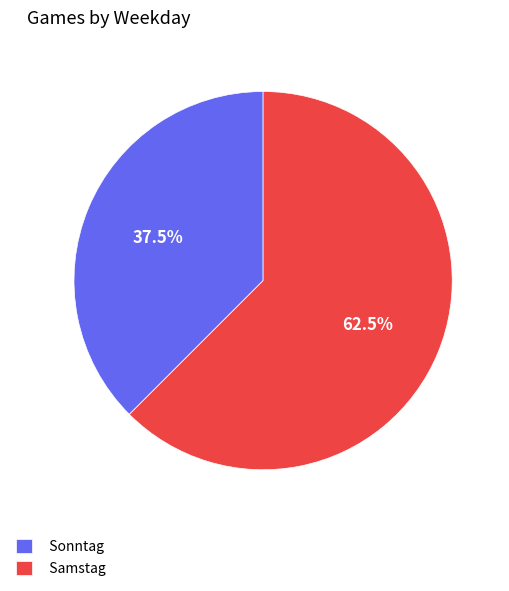

True or false: Samstag accounts for 72% of the total.

False